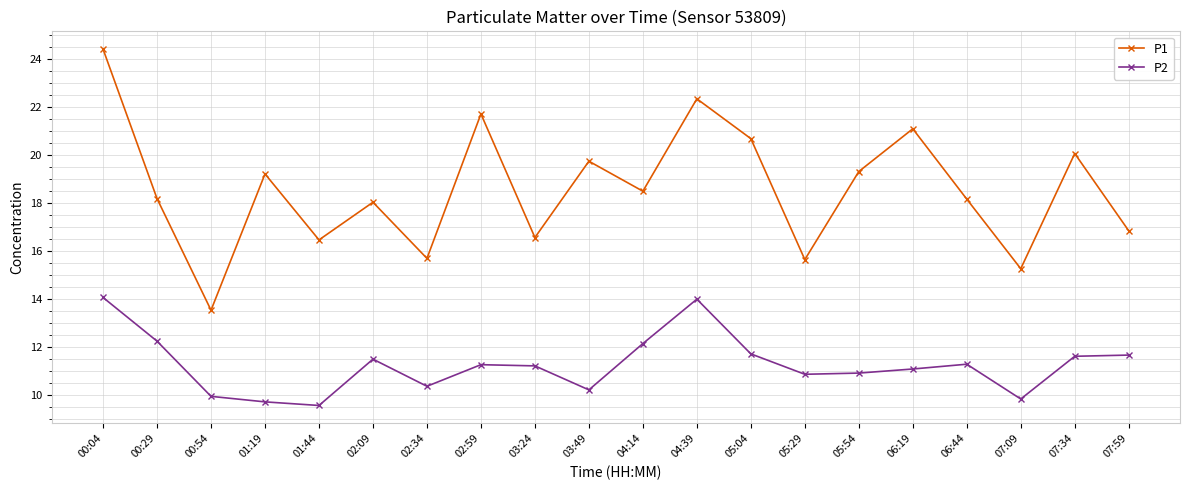

How many data points does each series have?

20